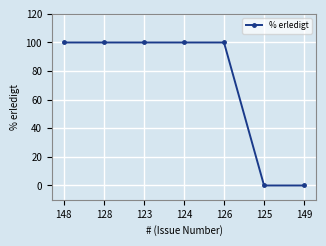

The value at 124 is 24. True or false?

False